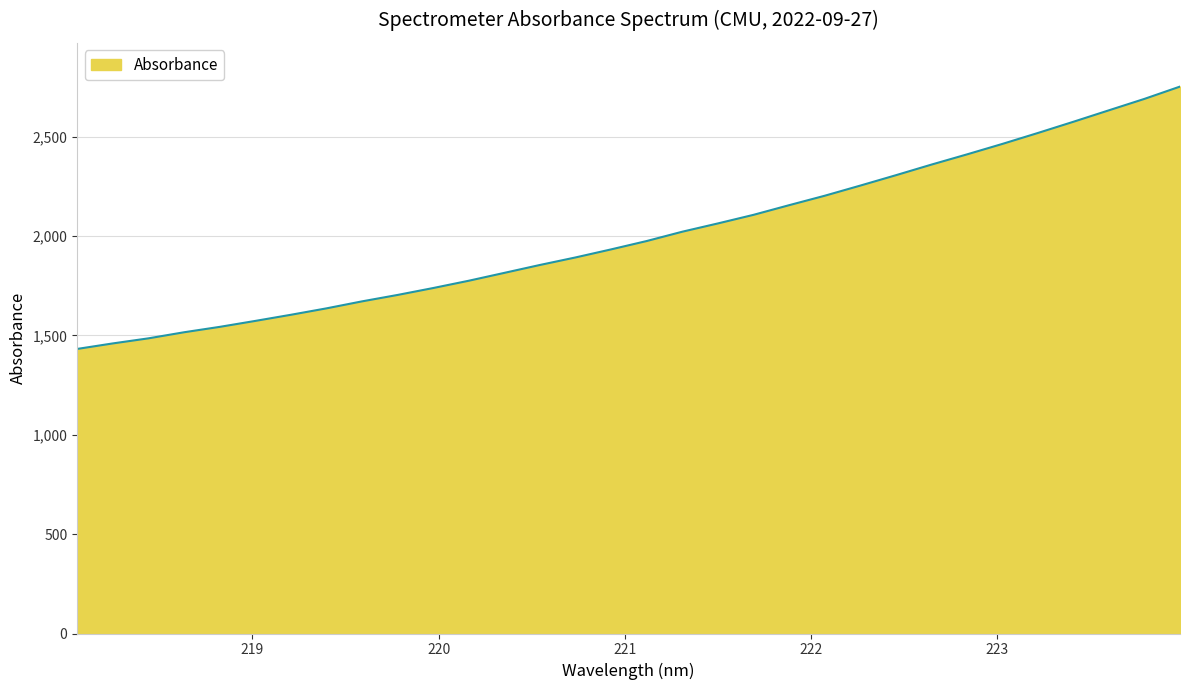

What is the greatest value displayed?

2752.8